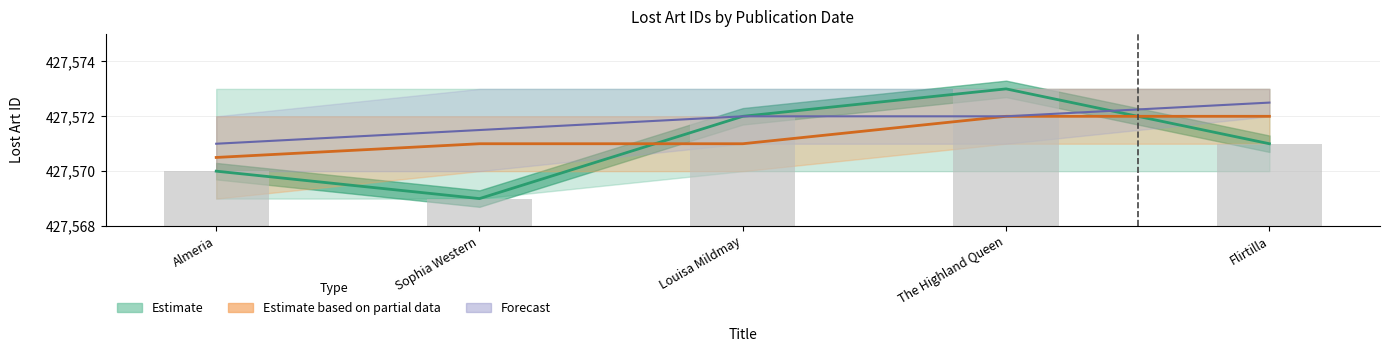

What is the ratio of the value at 2010-12-06 to the value at 2010-12-06?

1.0